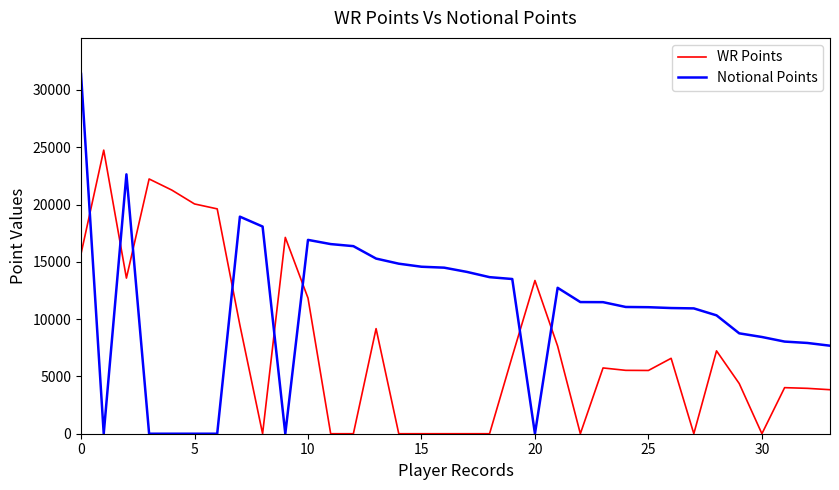

List the series in order of their overall mean, lowest first.

WR Points, Notional Points